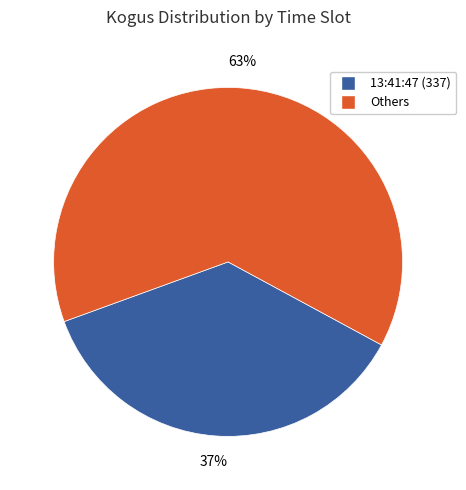

To the nearest percent, what is the average slice percentage?

50%